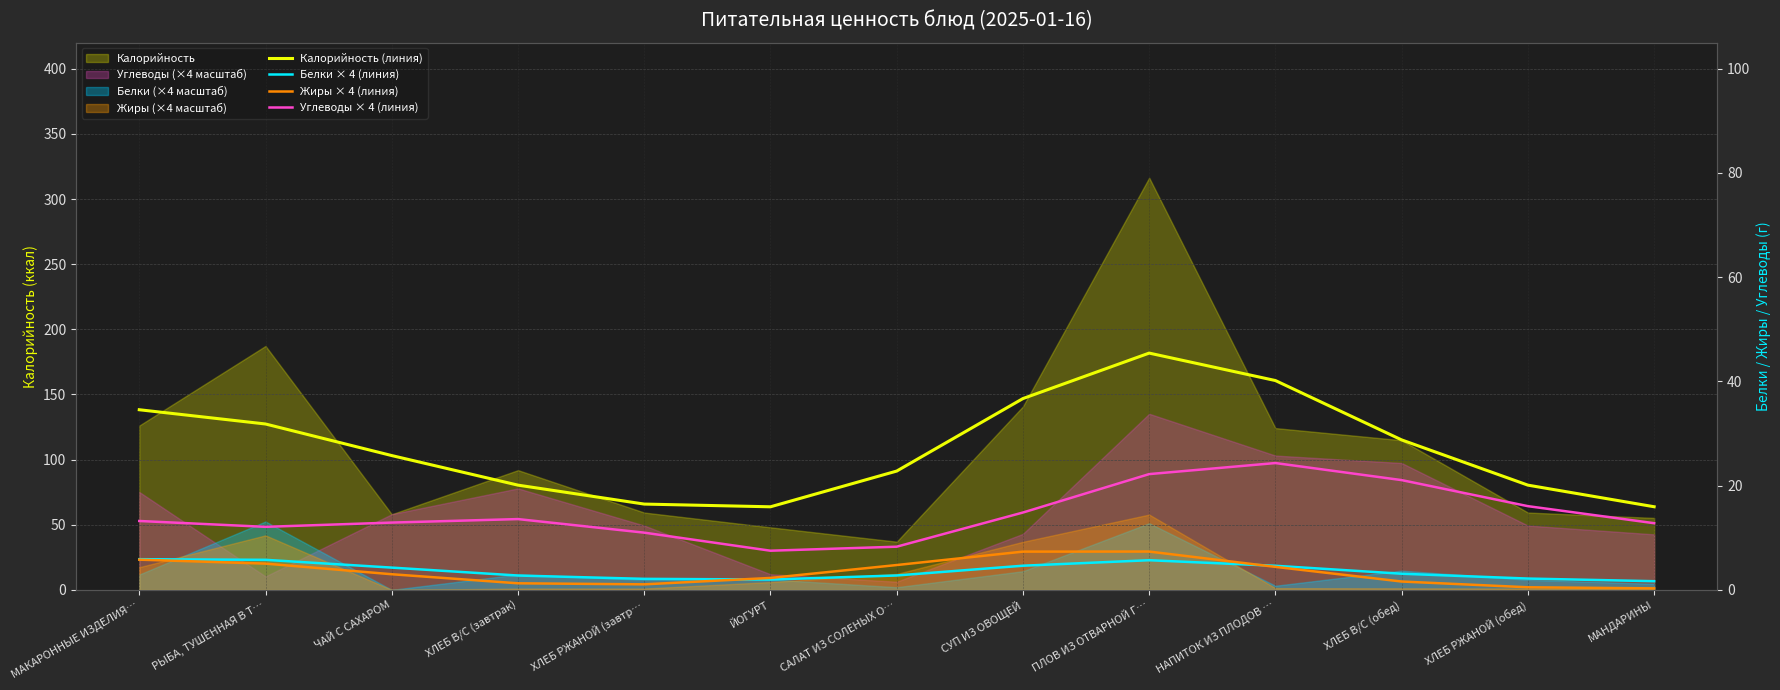

True or false: Жиры × 4 (линия) has a value of 8.2 at МАКАРОННЫЕ ИЗДЕЛИЯ….

False